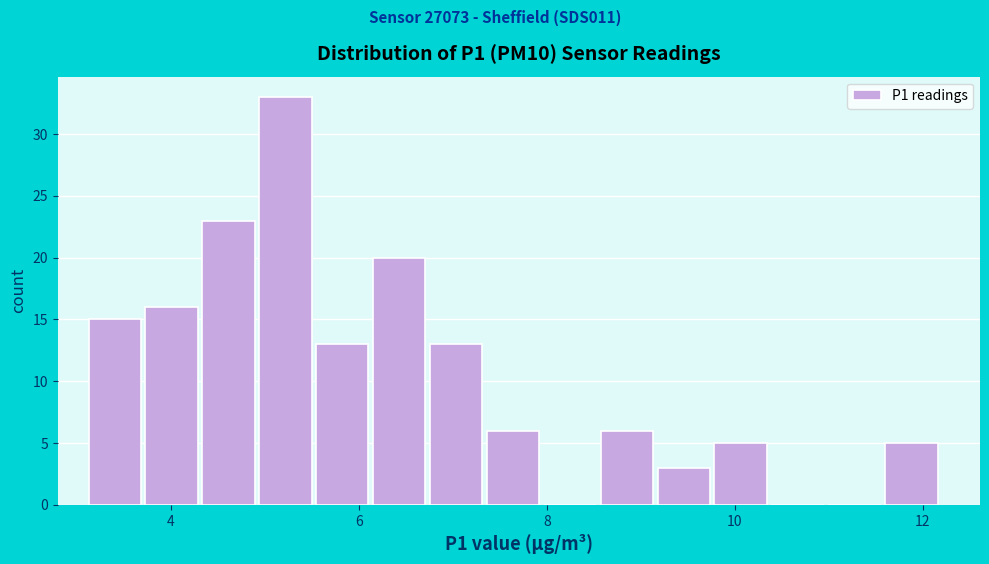

Read against the x-axis, roughly where is the centre of the tallest bar?

5.2